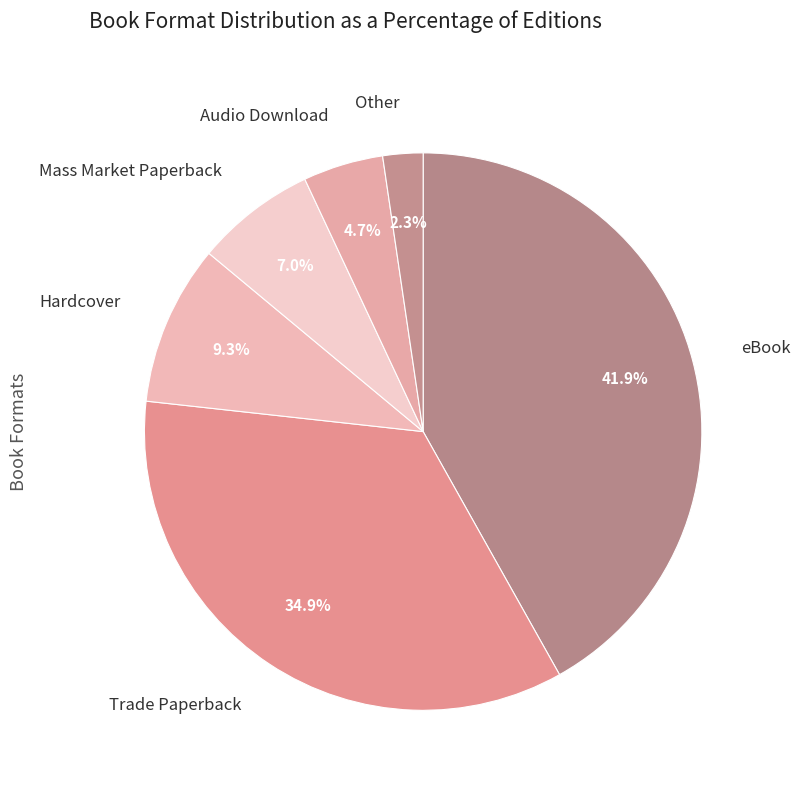

Rank the categories by value from lowest to highest.

Other, Audio Download, Mass Market Paperback, Hardcover, Trade Paperback, eBook